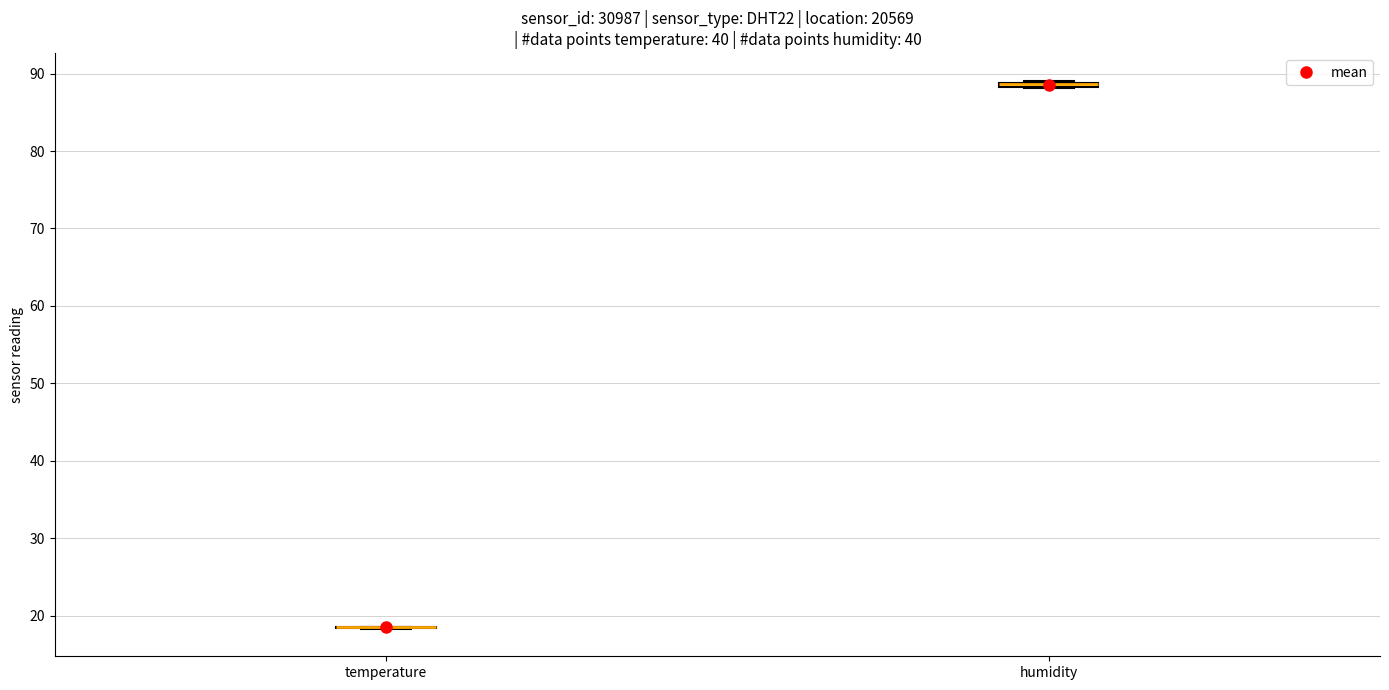

Where is the lower edge of the box for humidity on the y-axis? The values are not printed on the chart, so give them approximately, as read against the axis.

88